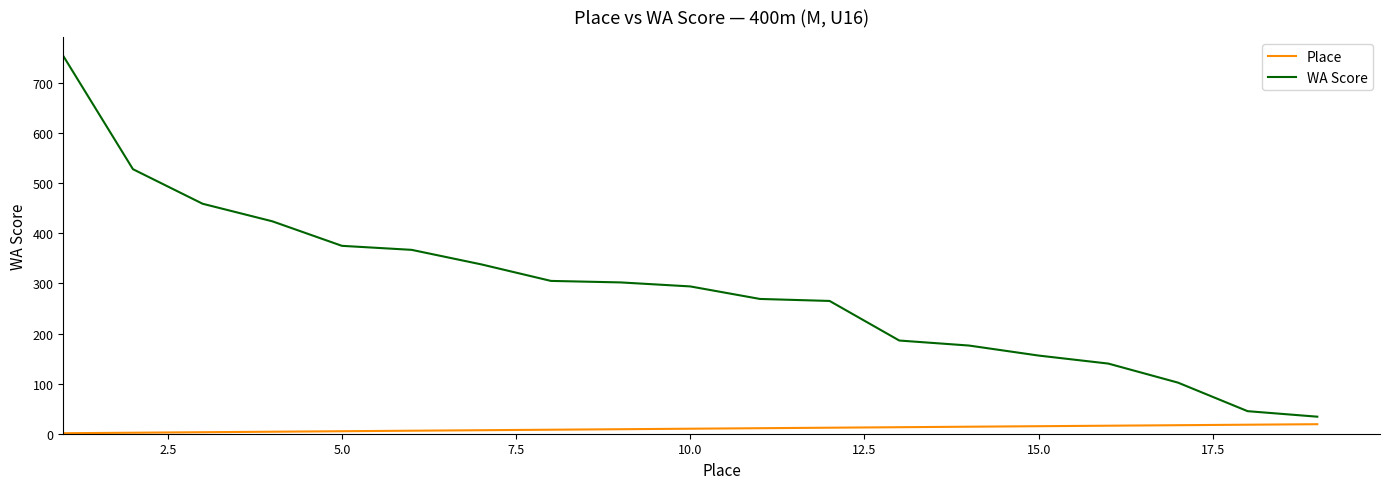

What is the sum of all Place values?

190